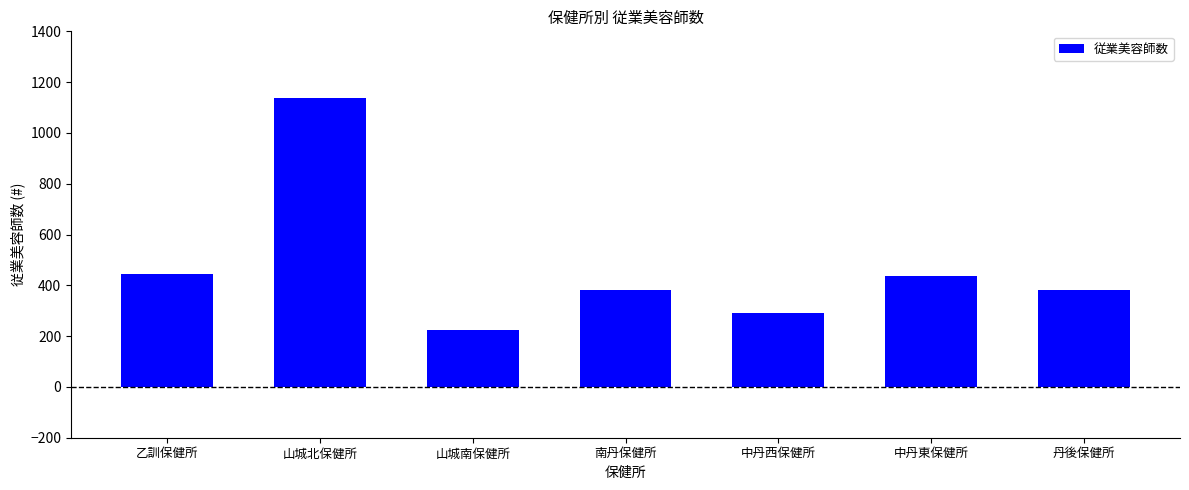

Are the bars horizontal?

No